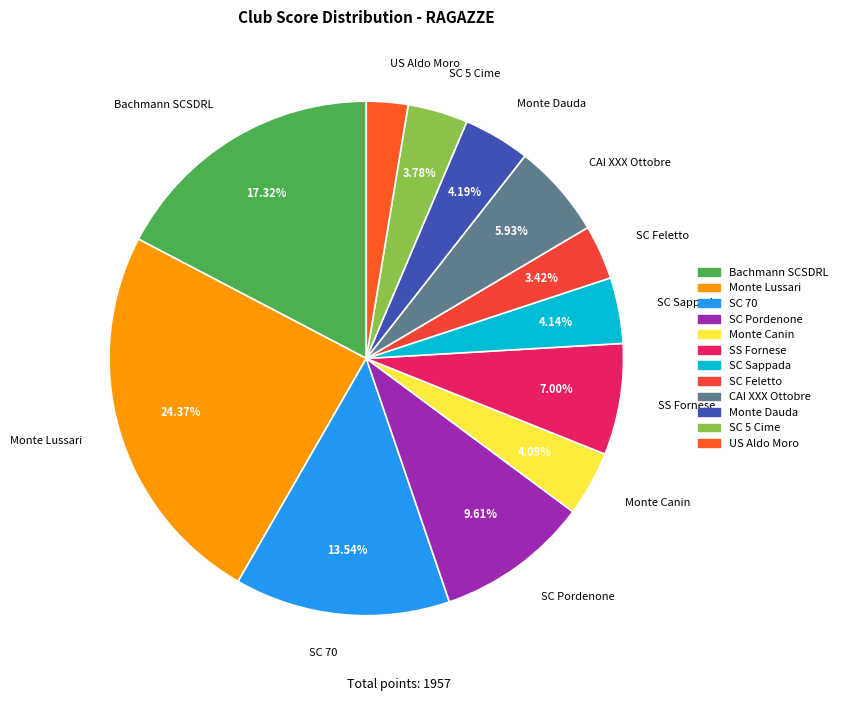

True or false: SC Feletto accounts for 3% of the total.

True